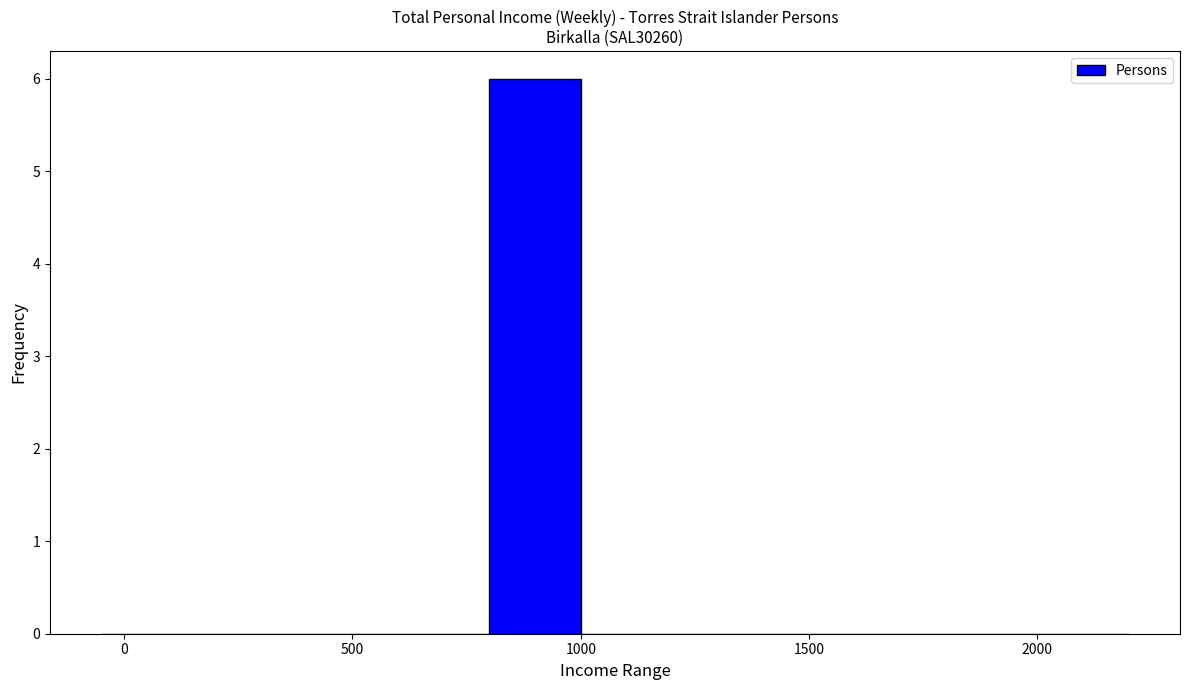

Around what value on the x-axis is the tallest bar? Give the approximate position of its centre, as read against the axis.

900